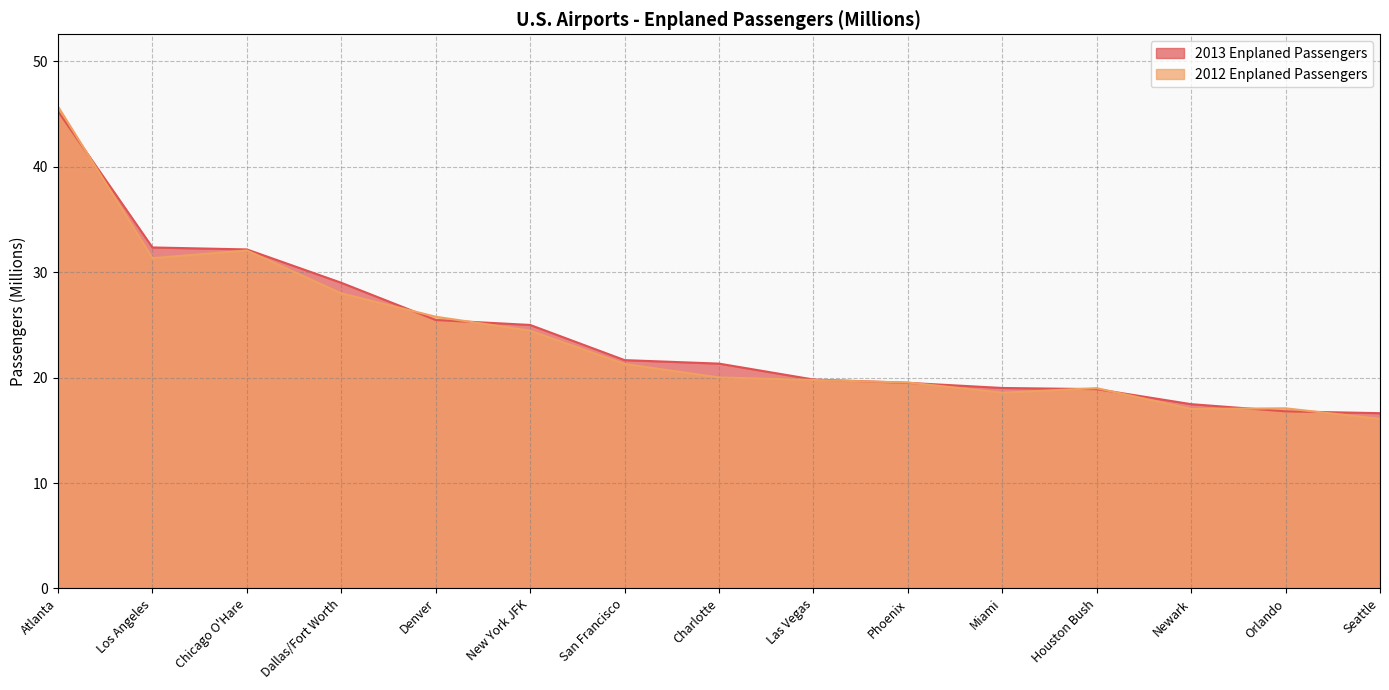

How many times do 2012 Enplaned Passengers and 2013 Enplaned Passengers cross each other?

9